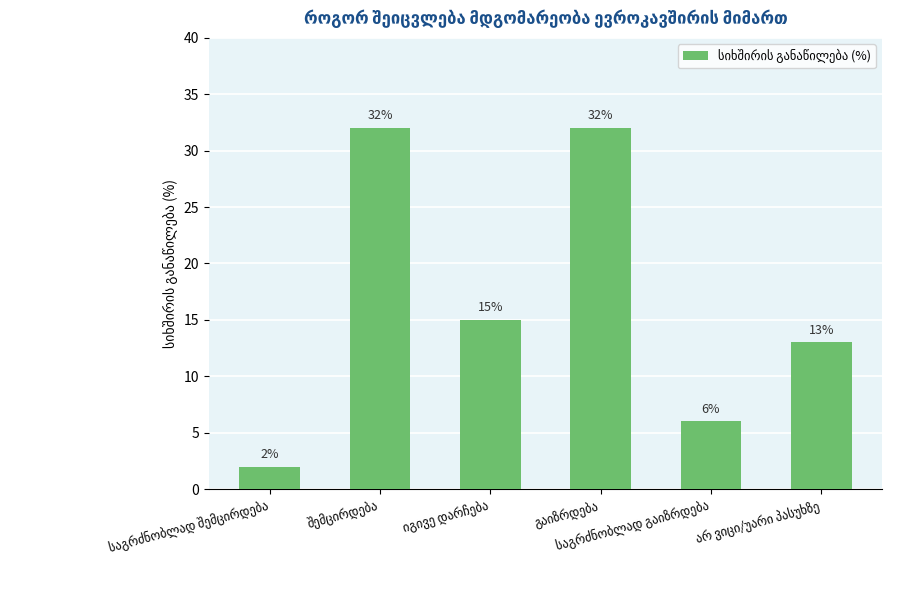

Count the values in the range 6 to 32.

5